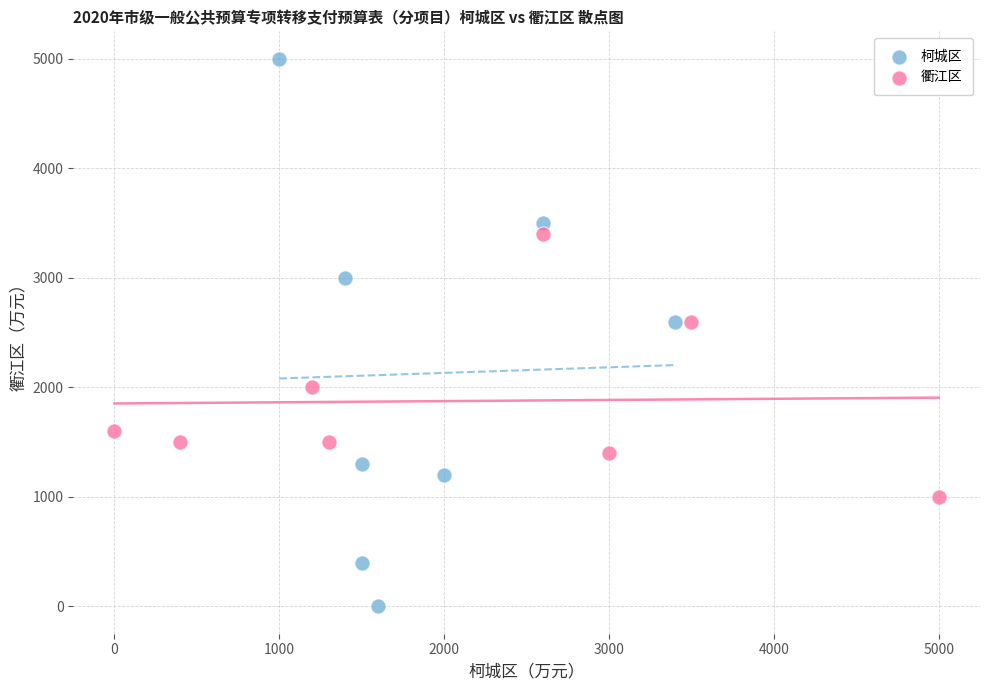

Which series has the largest Y range (max minus min)?

柯城区